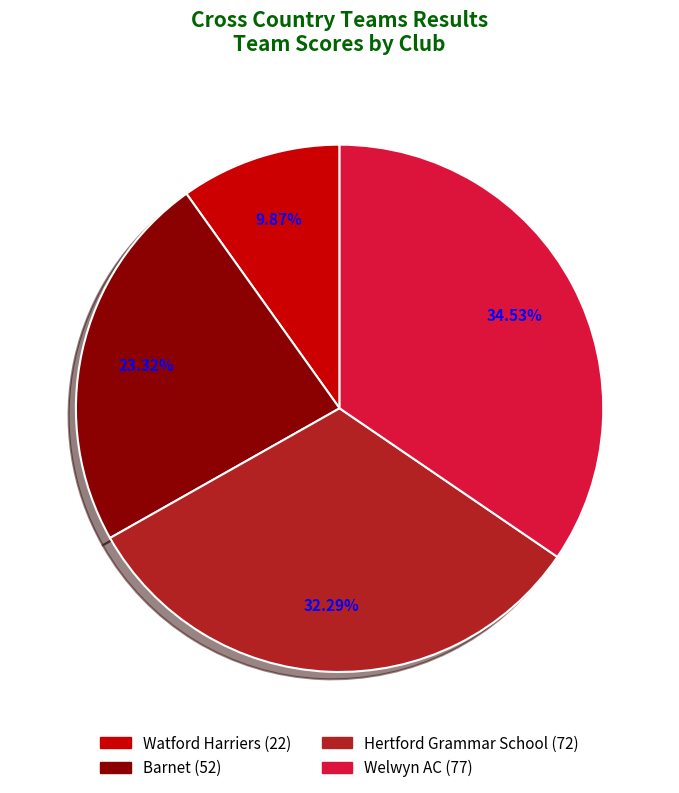

How many segments does this pie chart have?

4